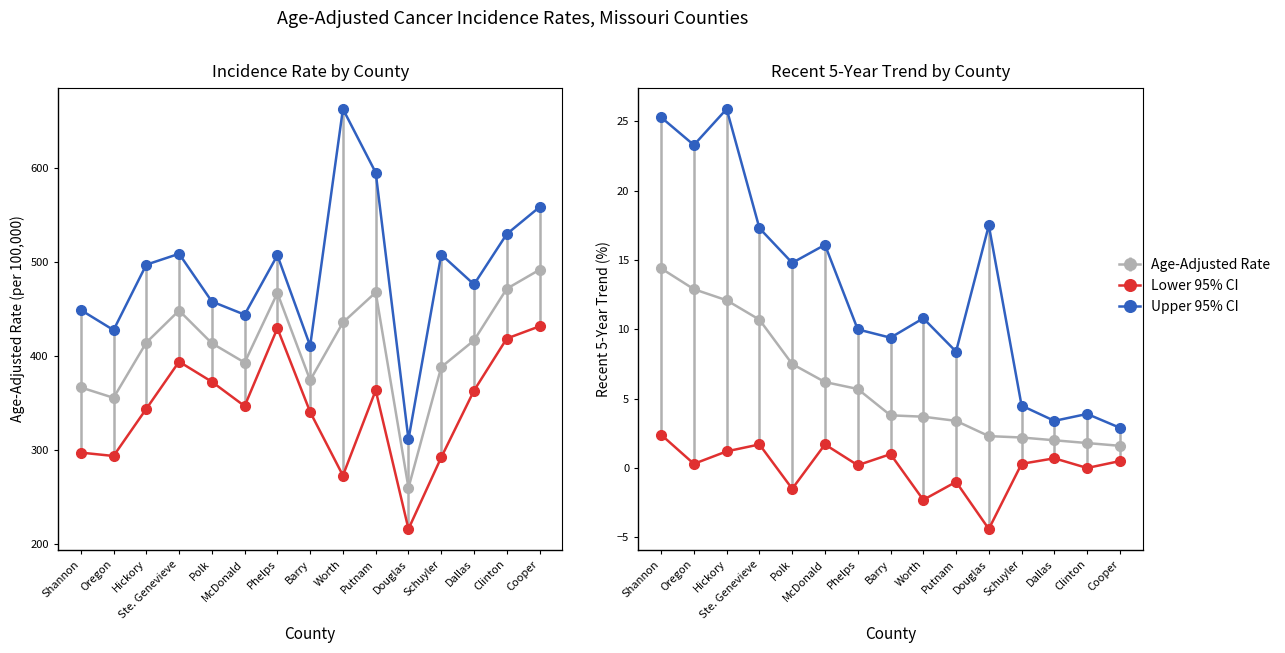

Where is Age-Adjusted Rate nearest to the value 375?

Barry